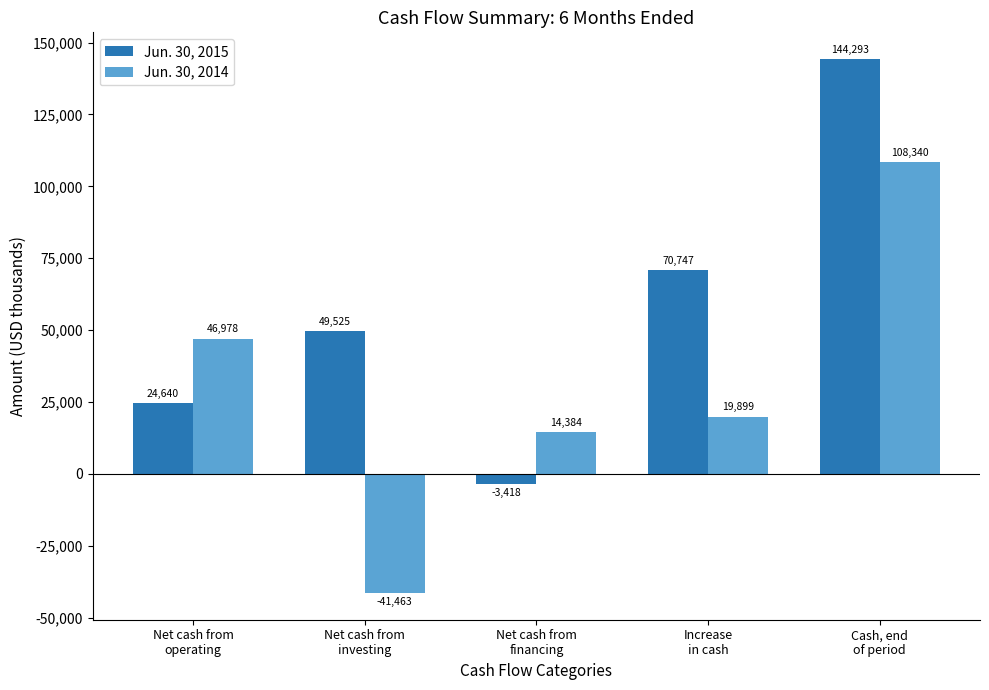

What are all the series names shown in the legend?

Jun. 30, 2015, Jun. 30, 2014